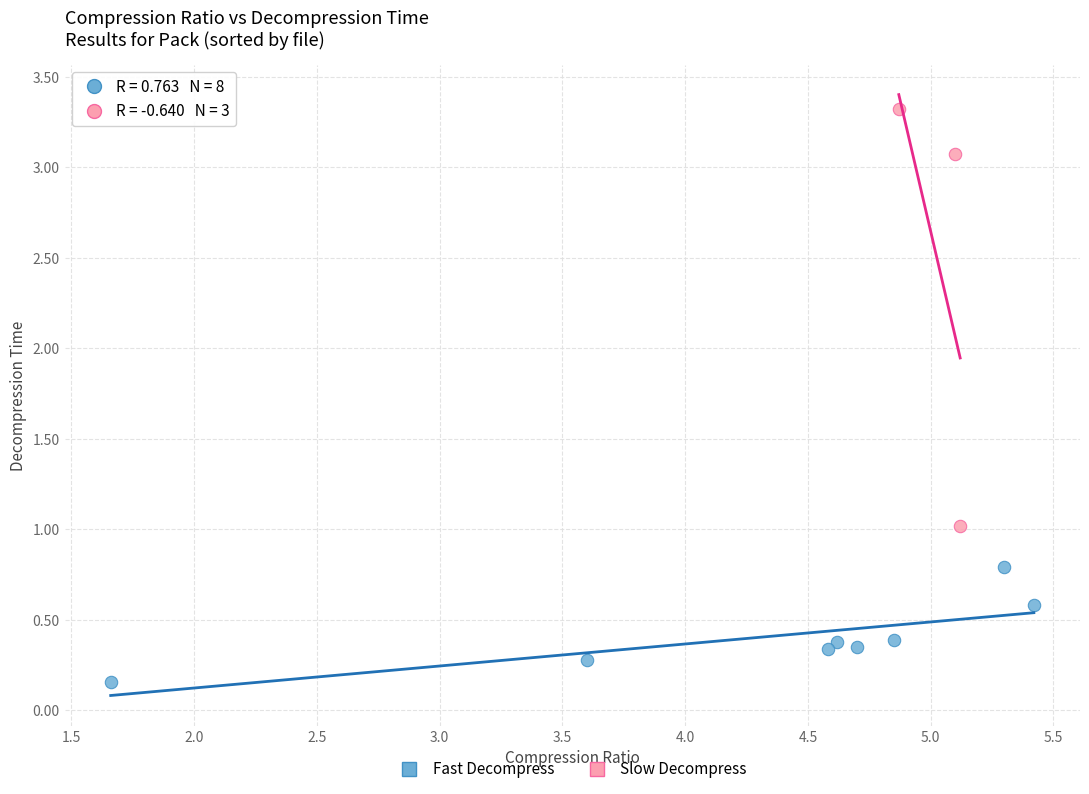

Which series has the largest Y range (max minus min)?

Slow Decompress